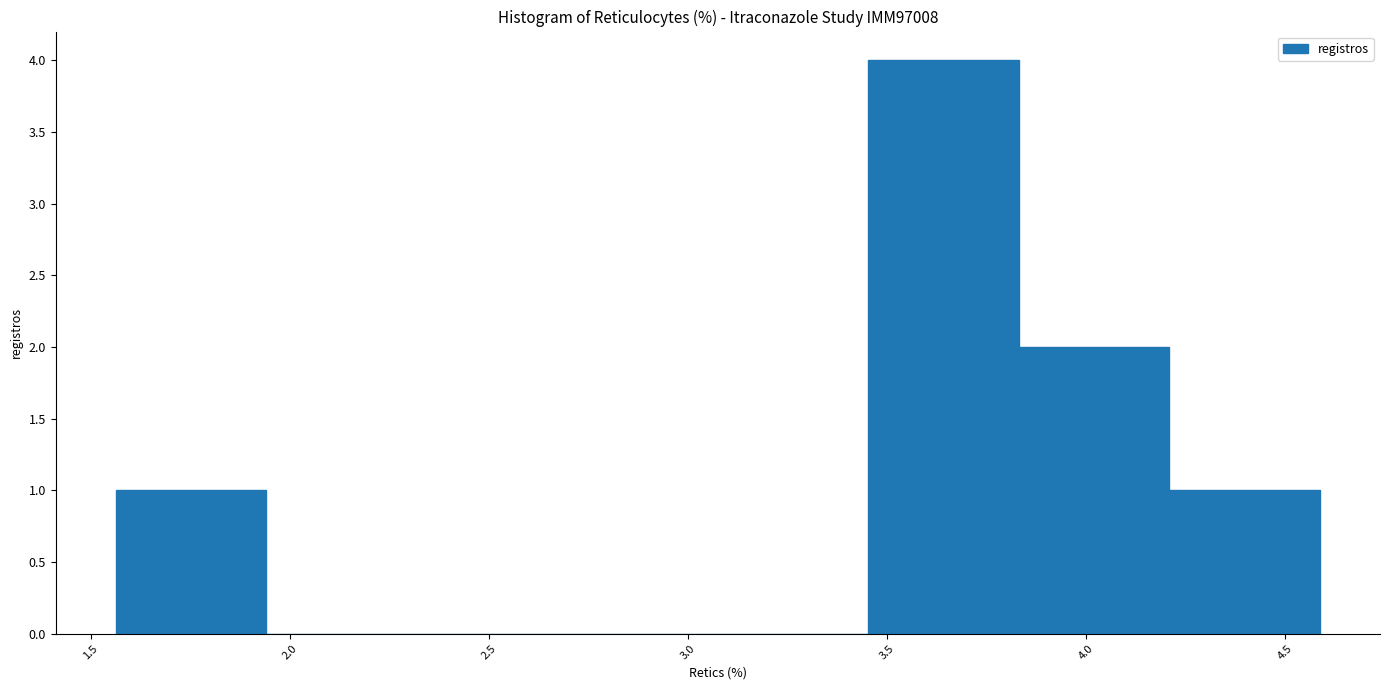

How tall is the bar that spans 1.55 to 1.95 on the x-axis? Neither the bar edges nor the heights are printed on the chart, so give them approximately, as read against the axes.

1